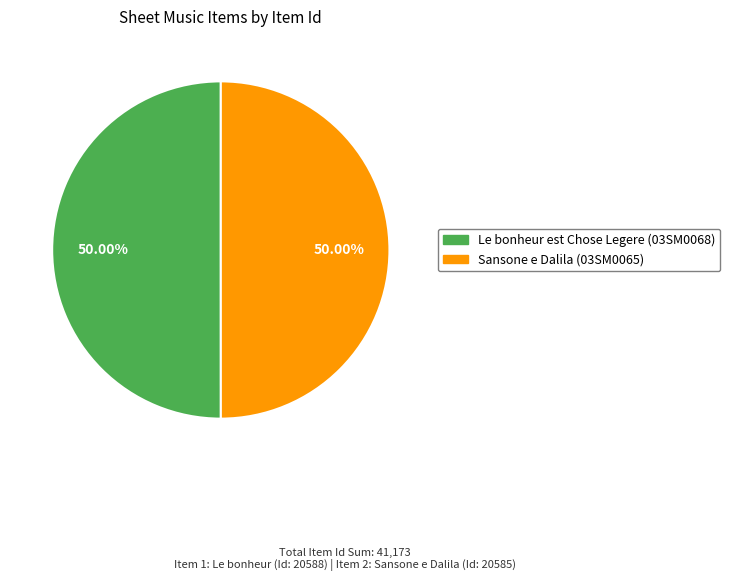

Is it true that Sansone e Dalila (03SM0065) is 37% of the pie?

False